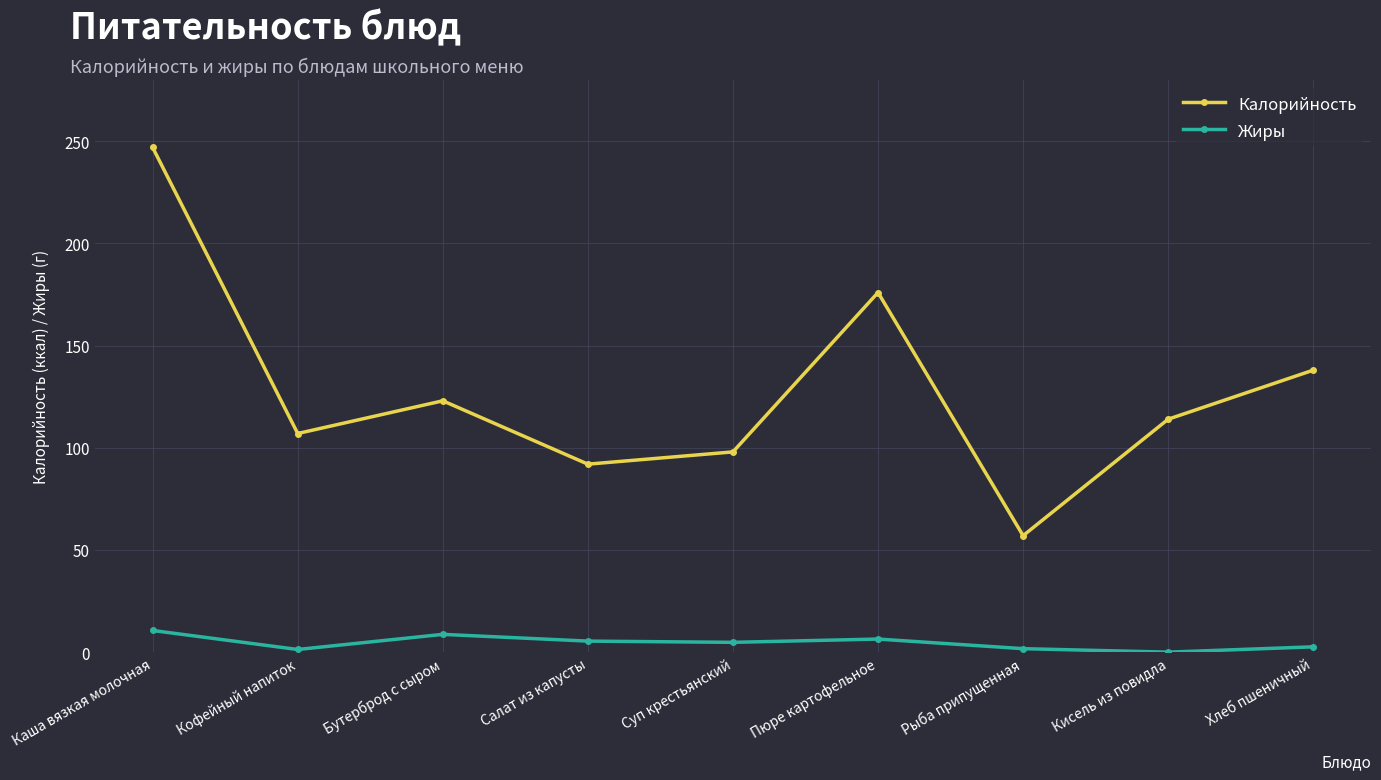

At which label does Калорийность reach its peak?

Каша вязкая молочная